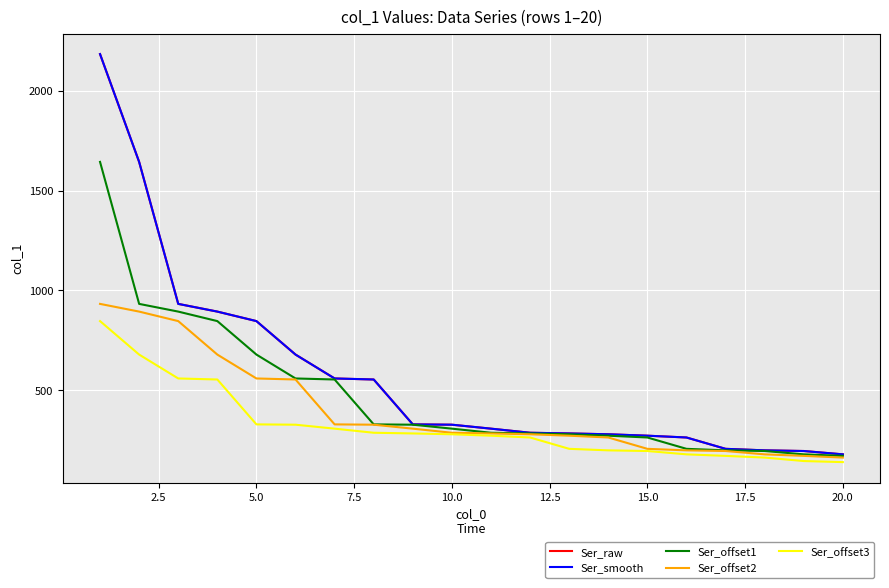

Does the chart display data point markers on the line(s)?

No